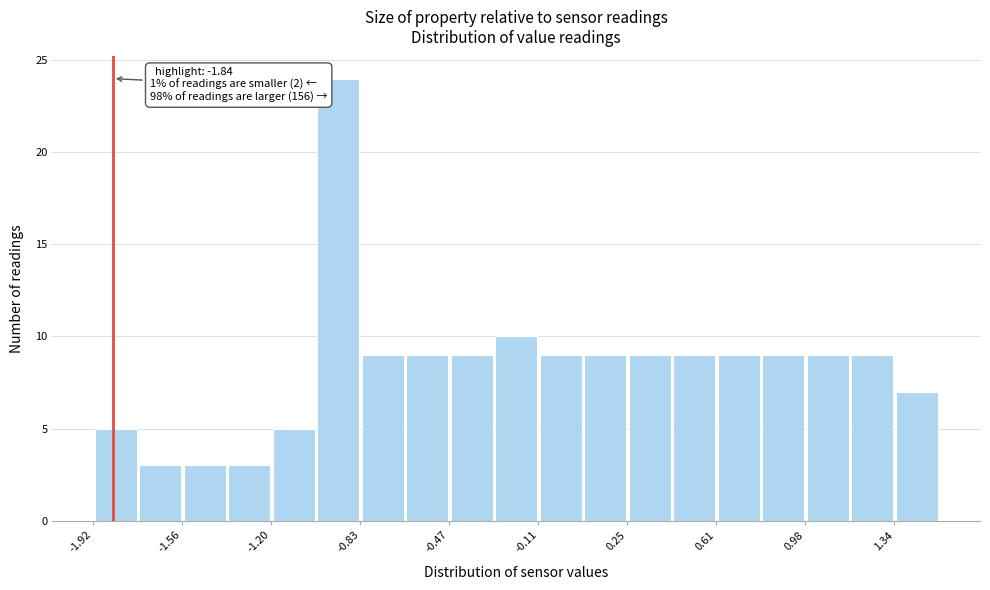

Around what value on the x-axis is the tallest bar? Give the approximate position of its centre, as read against the axis.

-0.90